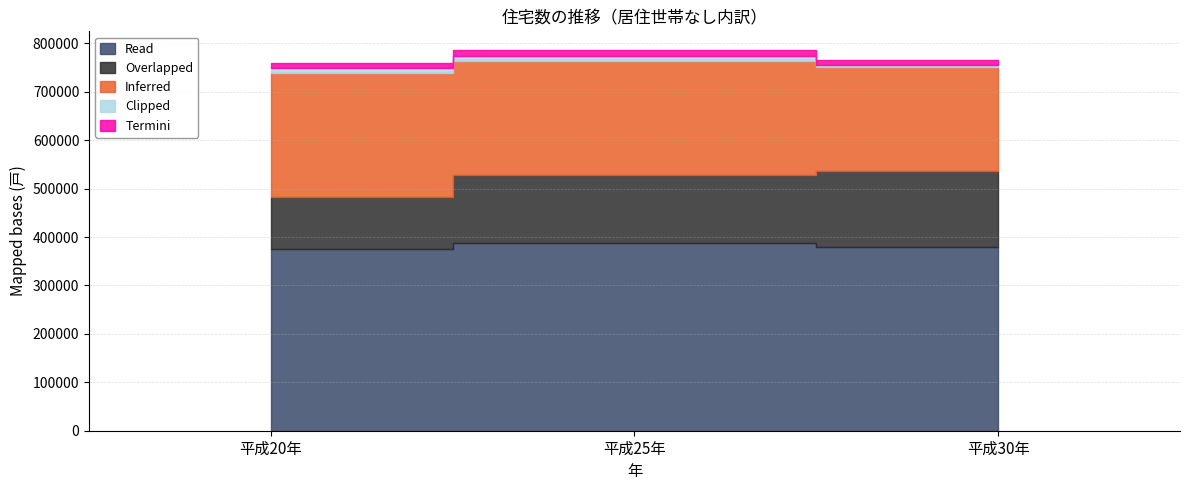

What is the sum of the Inferred values at 平成20年 and 平成30年?

468300